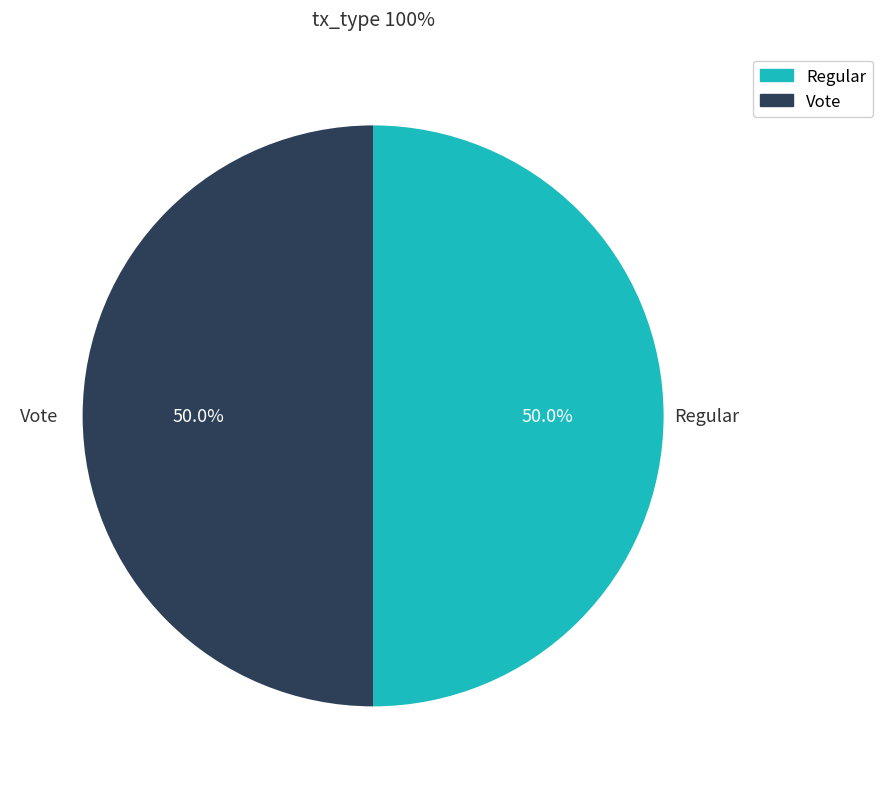

What percentage is the Vote slice, to the nearest percent?

50%